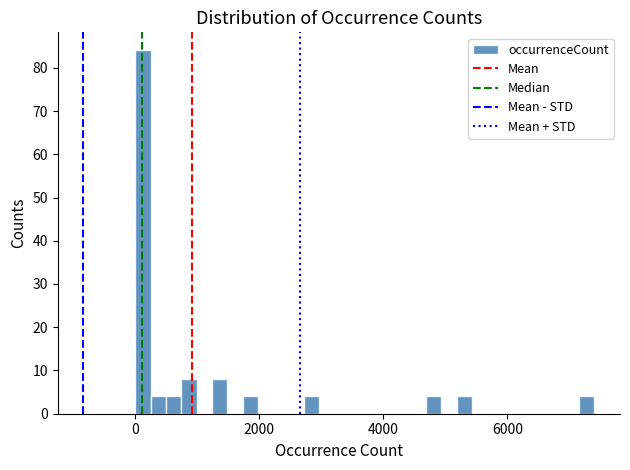

Around what value on the x-axis is the tallest bar? Give the approximate position of its centre, as read against the axis.

200